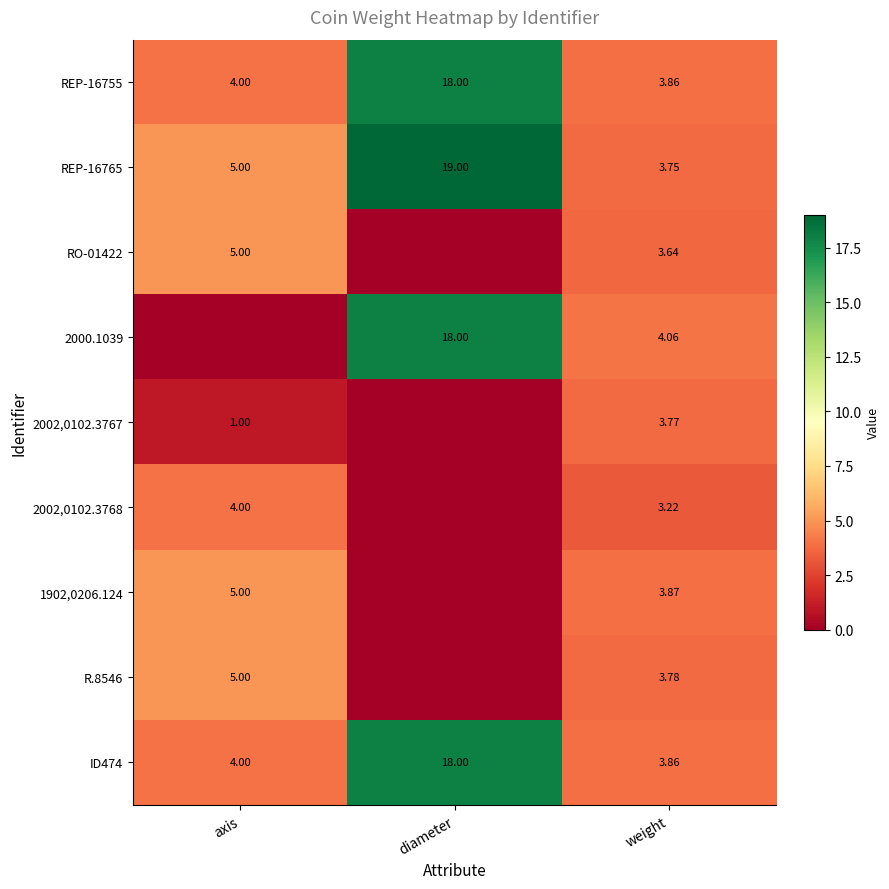

At which label is ID474 closest to 10?

axis